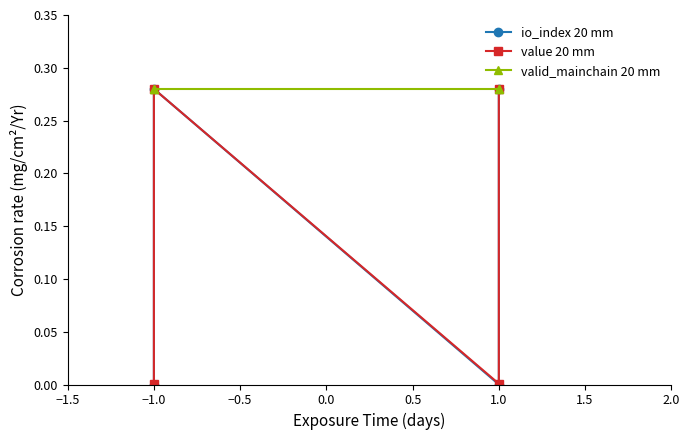

Which series has the largest total across all categories?

valid_mainchain 20 mm